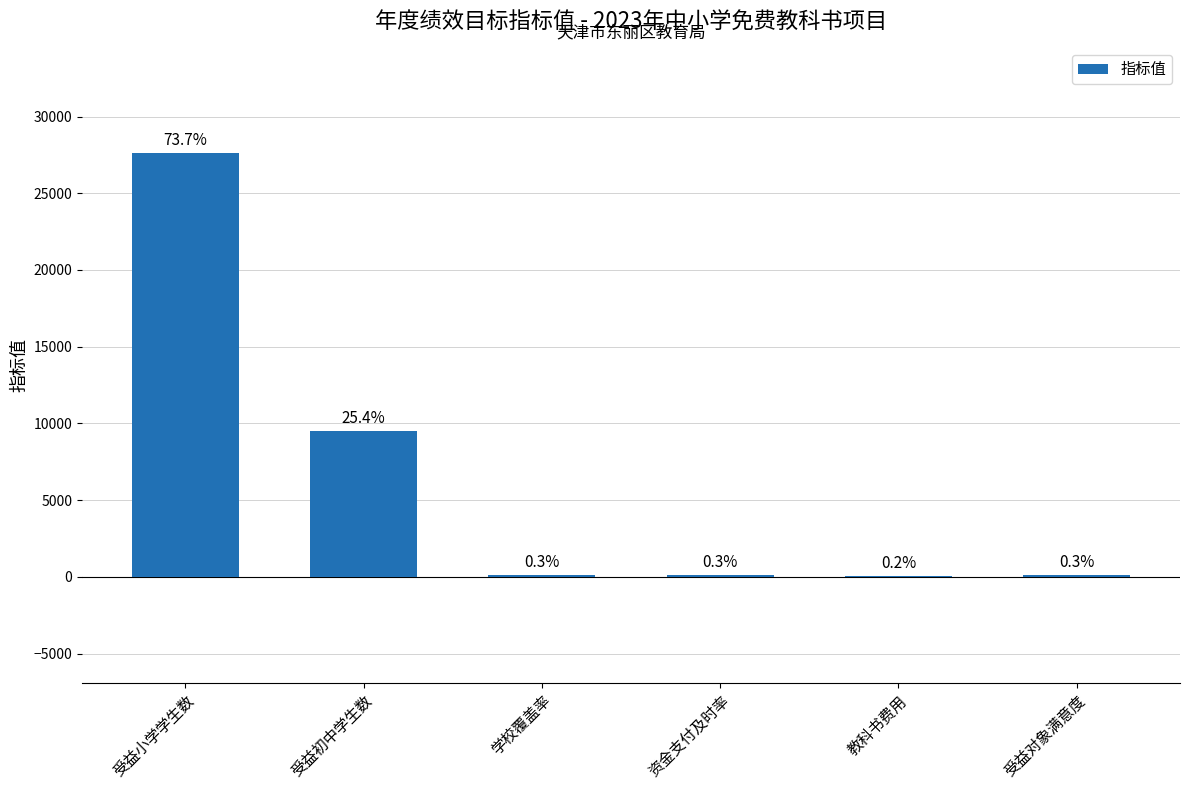

Are the bars horizontal?

No